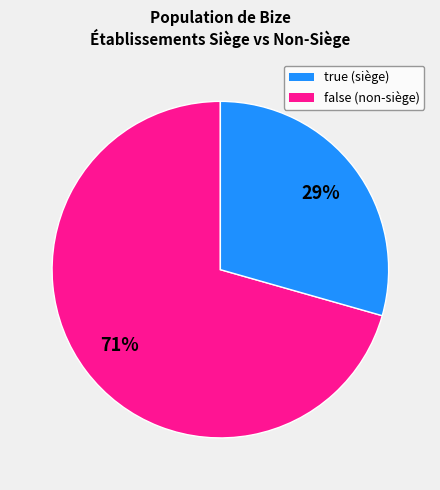

How many slices are in this pie chart?

2